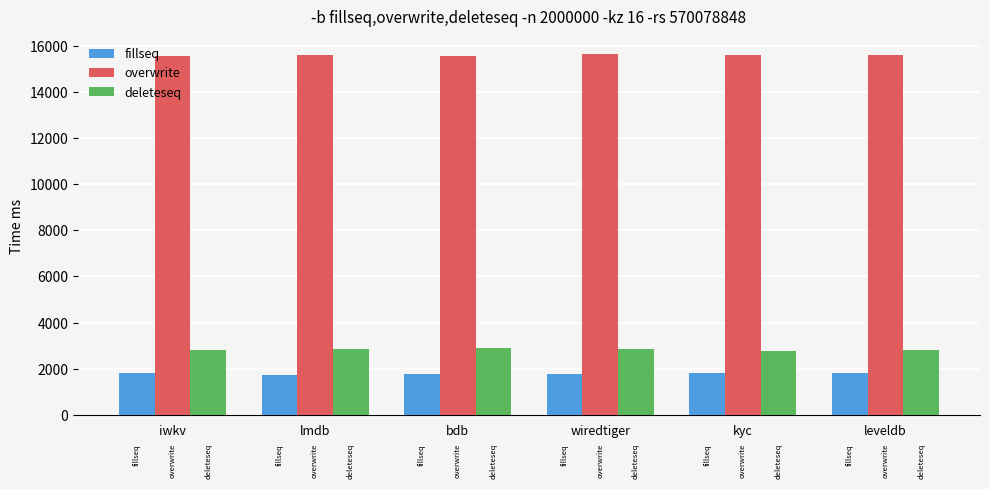

What is the difference between the overwrite values at kyc and leveldb?

37